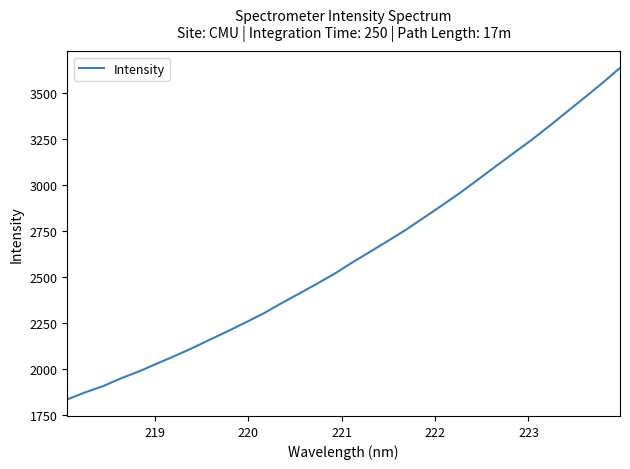

What is the difference between the second highest and second lowest values?

1677.8